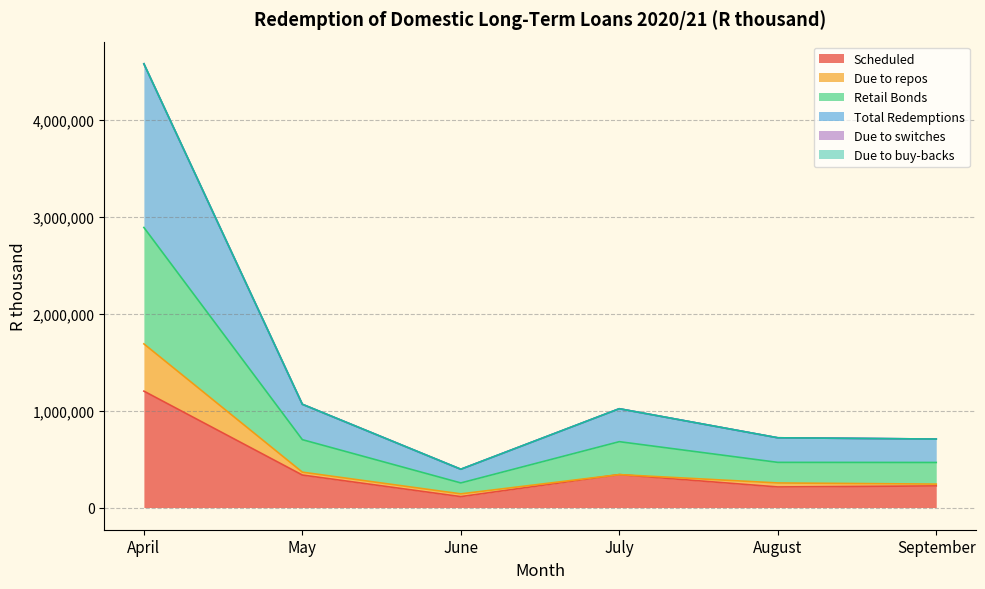

True or false: Retail Bonds has a value of 805205 at September.

False